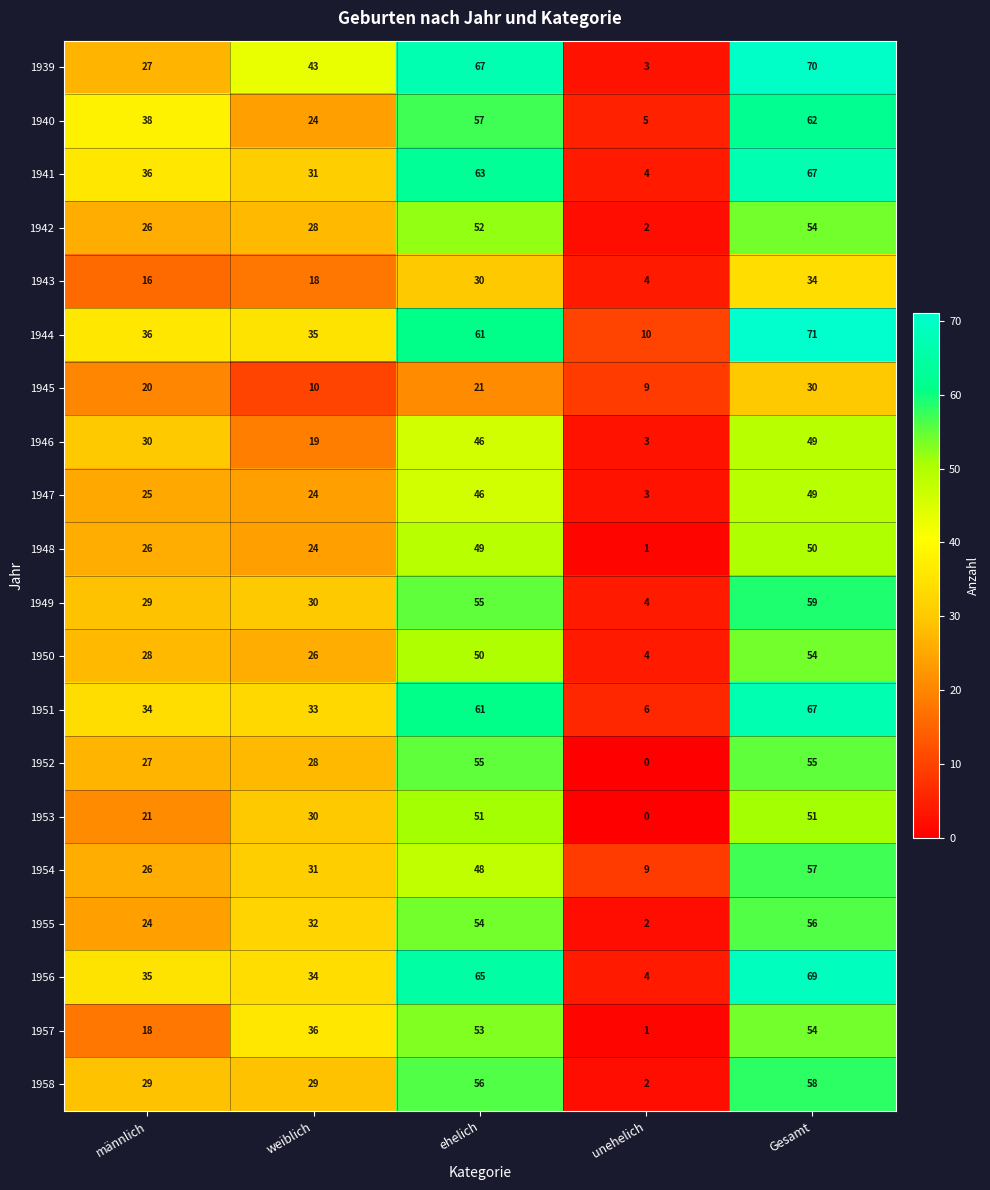

How many data points does each series have?

5